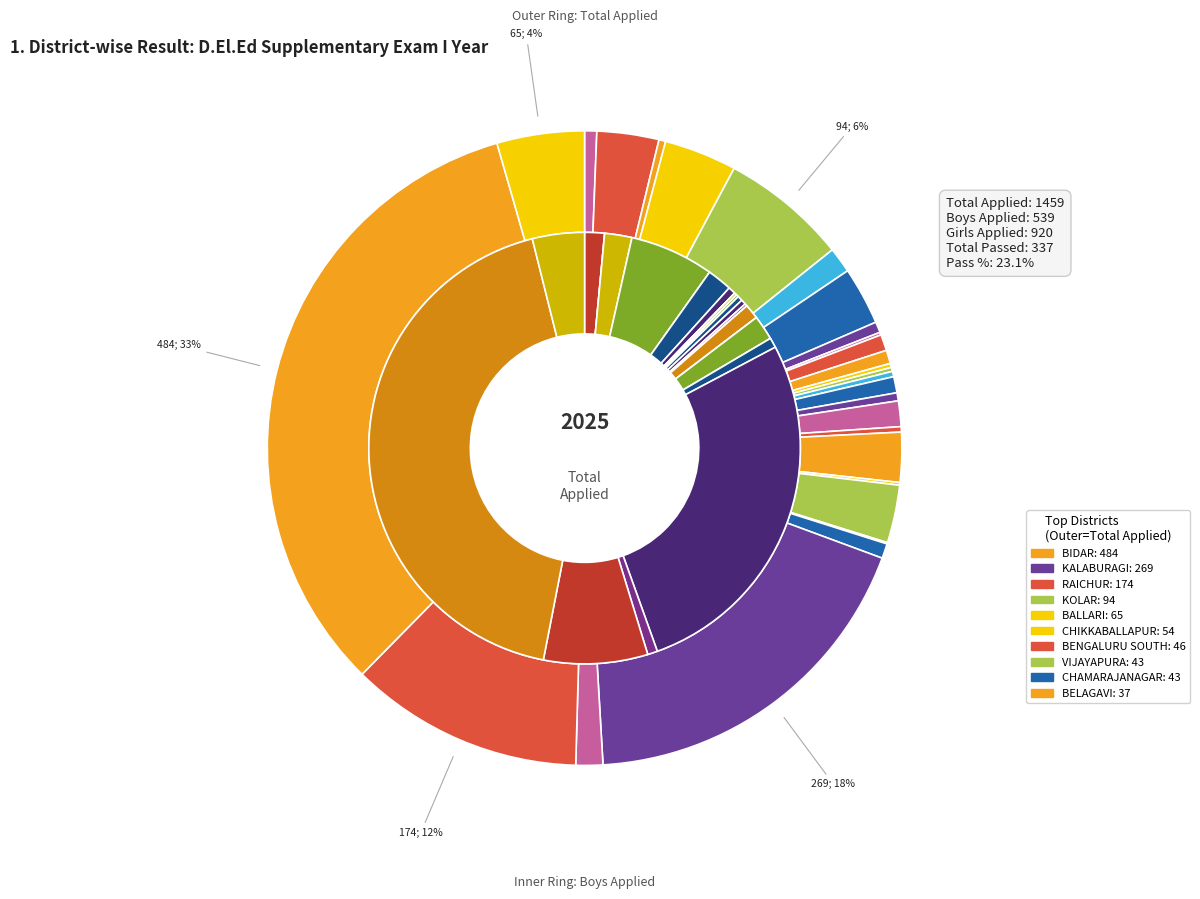

Is 9 the majority of the pie?

No